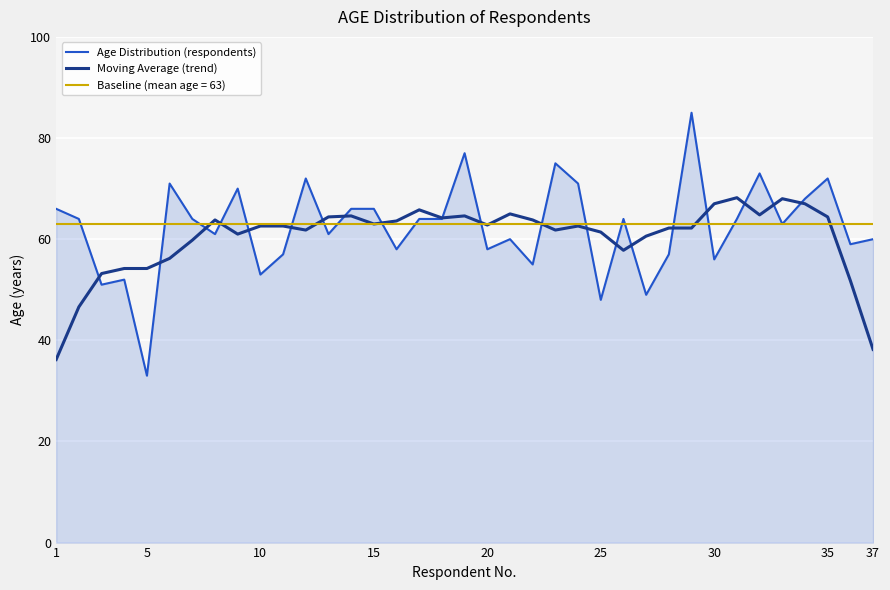

What is the minimum value for Age Distribution (respondents)?

33.0